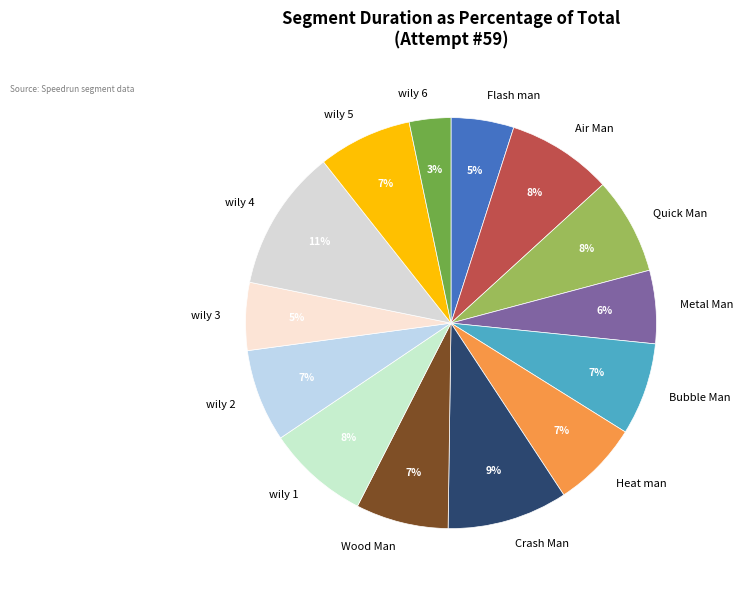

Does any single category account for the majority?

No